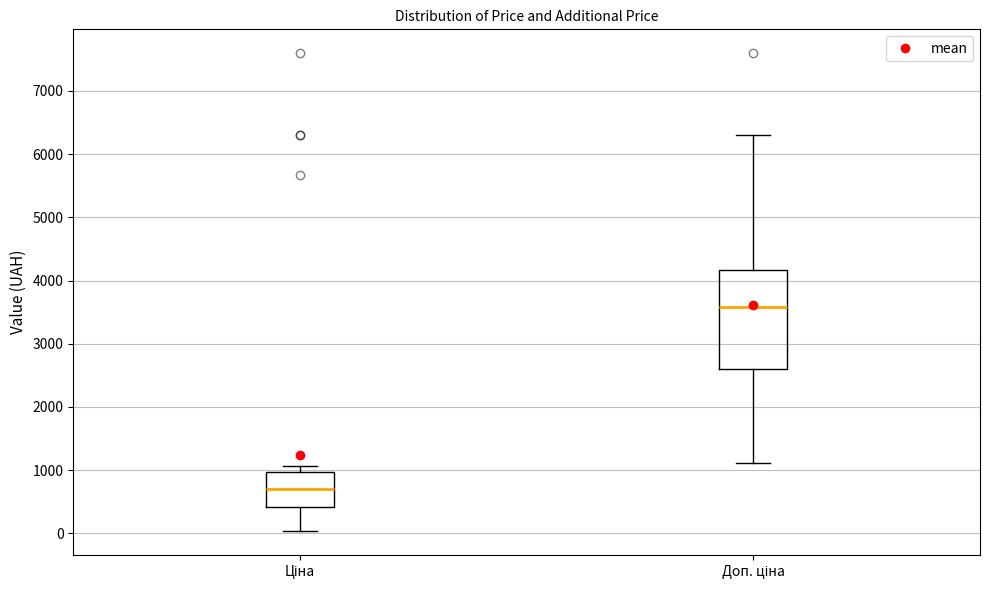

Which box's median line is the highest?

Доп. ціна